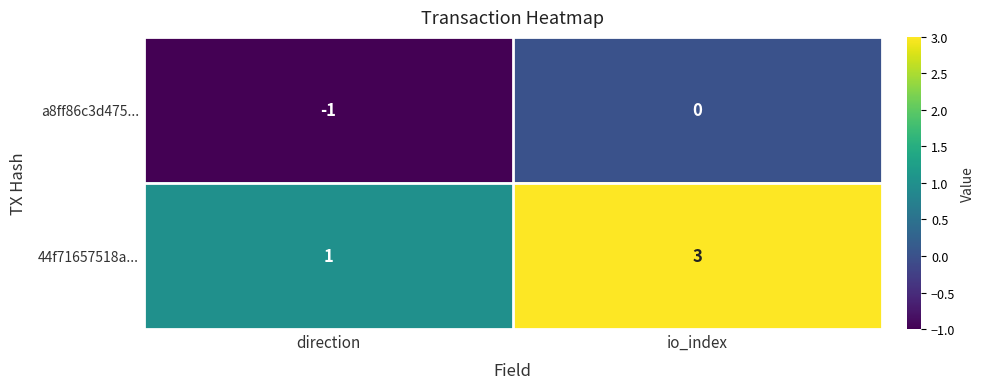

What is the sum of the 44f71657518a... values at io_index and direction?

4